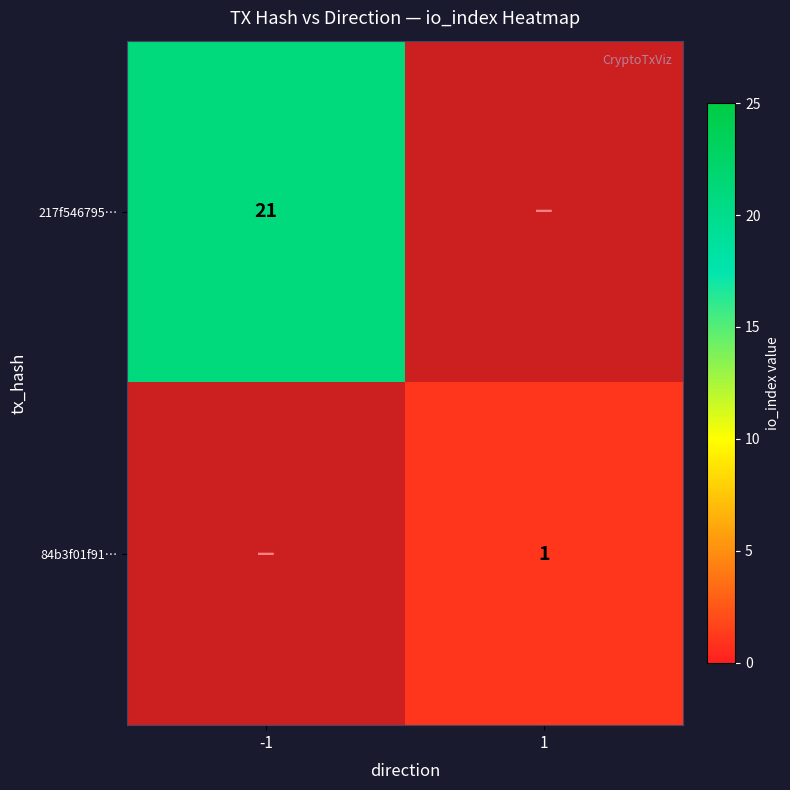

The value of 217f546795… at -1 is 21. True or false?

True